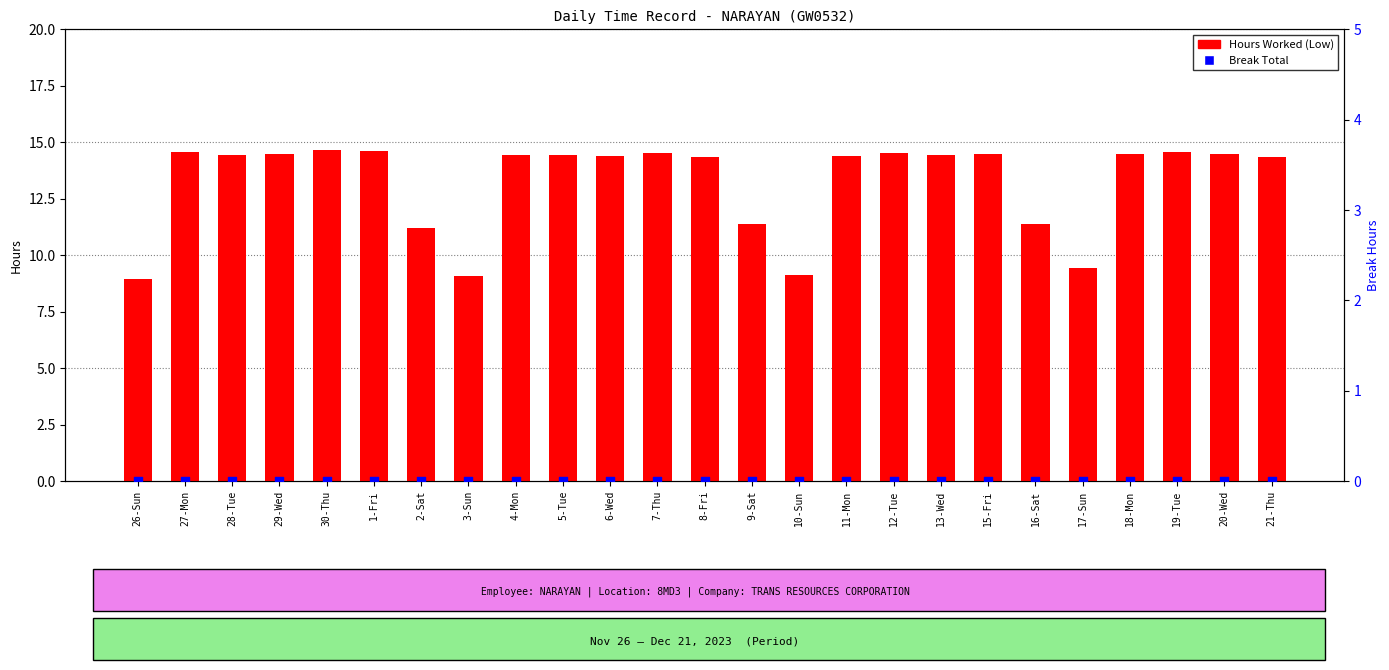

Which series reaches the maximum Y coordinate?

Hours Worked (Low)